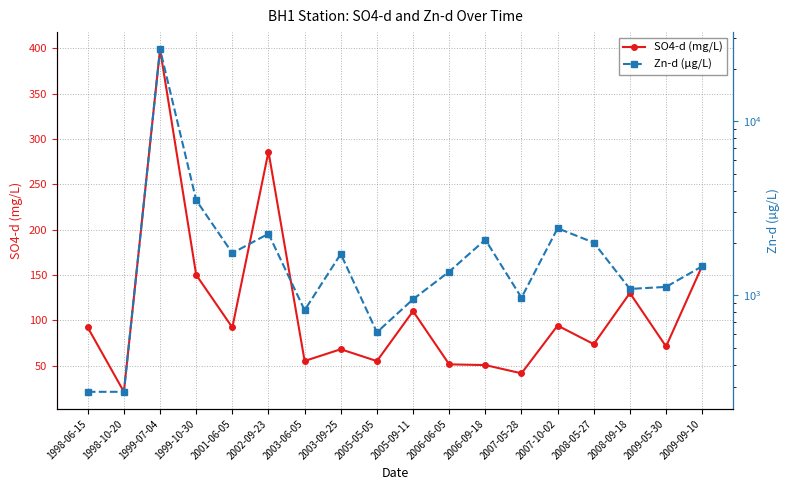

What is the value of the Zn-d (µg/L) point at the 13th from the left?

971.0